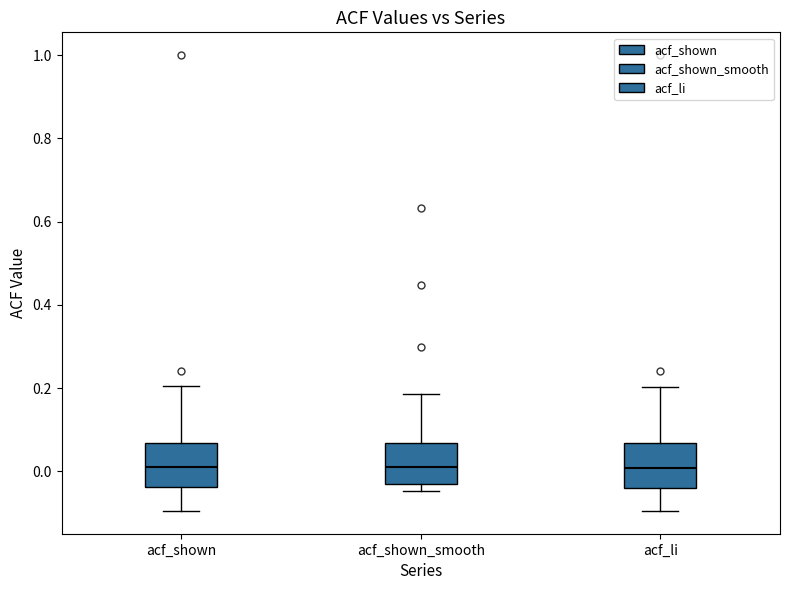

Reading left to right, transcribe this box plot: for each box, give where its median line is, the range the box spans, and where its two whiskers end, as read against the y-axis. The values are not printed on the chart, so give them approximately, as read against the axis.

acf_shown: median 0.02, box -0.04 to 0.06, whiskers -0.10 to 0.20
acf_shown_smooth: median 0.02, box -0.04 to 0.06, whiskers -0.04 (just below the box's lower edge) to 0.18
acf_li: median 0.00, box -0.04 to 0.06, whiskers -0.10 to 0.20